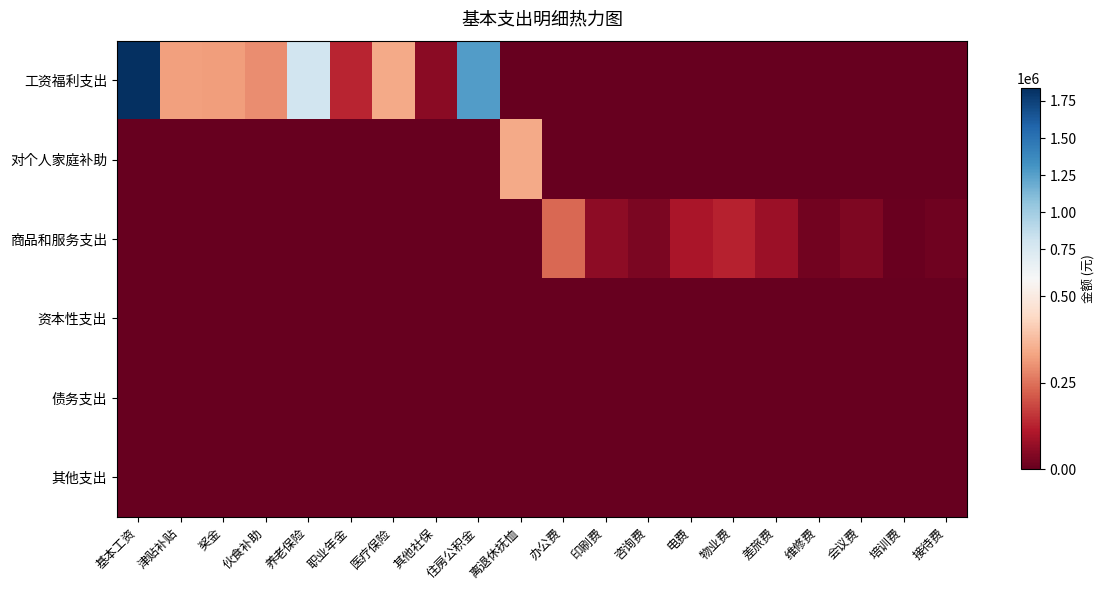

Reading left to right, extract all data points from this chart.

工资福利支出: 基本工资=1835577.0	津贴补贴=326750.7	奖金=321827.0	伙食补助=293940.0	养老保险=795265.2	职业年金=132544.2	医疗保险=342796.4	其他社保=54773.2	住房公积金=1263644.0	离退休抚恤=0.0	办公费=0.0	印刷费=0.0	咨询费=0.0	电费=0.0	物业费=0.0	差旅费=0.0	维修费=0.0	会议费=0.0	培训费=0.0	接待费=0.0
对个人家庭补助: 基本工资=0.0	津贴补贴=0.0	奖金=0.0	伙食补助=0.0	养老保险=0.0	职业年金=0.0	医疗保险=0.0	其他社保=0.0	住房公积金=0.0	离退休抚恤=342809.0	办公费=0.0	印刷费=0.0	咨询费=0.0	电费=0.0	物业费=0.0	差旅费=0.0	维修费=0.0	会议费=0.0	培训费=0.0	接待费=0.0
商品和服务支出: 基本工资=0.0	津贴补贴=0.0	奖金=0.0	伙食补助=0.0	养老保险=0.0	职业年金=0.0	医疗保险=0.0	其他社保=0.0	住房公积金=0.0	离退休抚恤=0.0	办公费=235570.6	印刷费=57849.0	咨询费=32500.0	电费=100000.0	物业费=125123.0	差旅费=77472.5	维修费=19646.0	会议费=38548.0	培训费=6938.0	接待费=15210.0
资本性支出: 基本工资=0.0	津贴补贴=0.0	奖金=0.0	伙食补助=0.0	养老保险=0.0	职业年金=0.0	医疗保险=0.0	其他社保=0.0	住房公积金=0.0	离退休抚恤=0.0	办公费=0.0	印刷费=0.0	咨询费=0.0	电费=0.0	物业费=0.0	差旅费=0.0	维修费=0.0	会议费=0.0	培训费=0.0	接待费=0.0
债务支出: 基本工资=0.0	津贴补贴=0.0	奖金=0.0	伙食补助=0.0	养老保险=0.0	职业年金=0.0	医疗保险=0.0	其他社保=0.0	住房公积金=0.0	离退休抚恤=0.0	办公费=0.0	印刷费=0.0	咨询费=0.0	电费=0.0	物业费=0.0	差旅费=0.0	维修费=0.0	会议费=0.0	培训费=0.0	接待费=0.0
其他支出: 基本工资=0.0	津贴补贴=0.0	奖金=0.0	伙食补助=0.0	养老保险=0.0	职业年金=0.0	医疗保险=0.0	其他社保=0.0	住房公积金=0.0	离退休抚恤=0.0	办公费=0.0	印刷费=0.0	咨询费=0.0	电费=0.0	物业费=0.0	差旅费=0.0	维修费=0.0	会议费=0.0	培训费=0.0	接待费=0.0